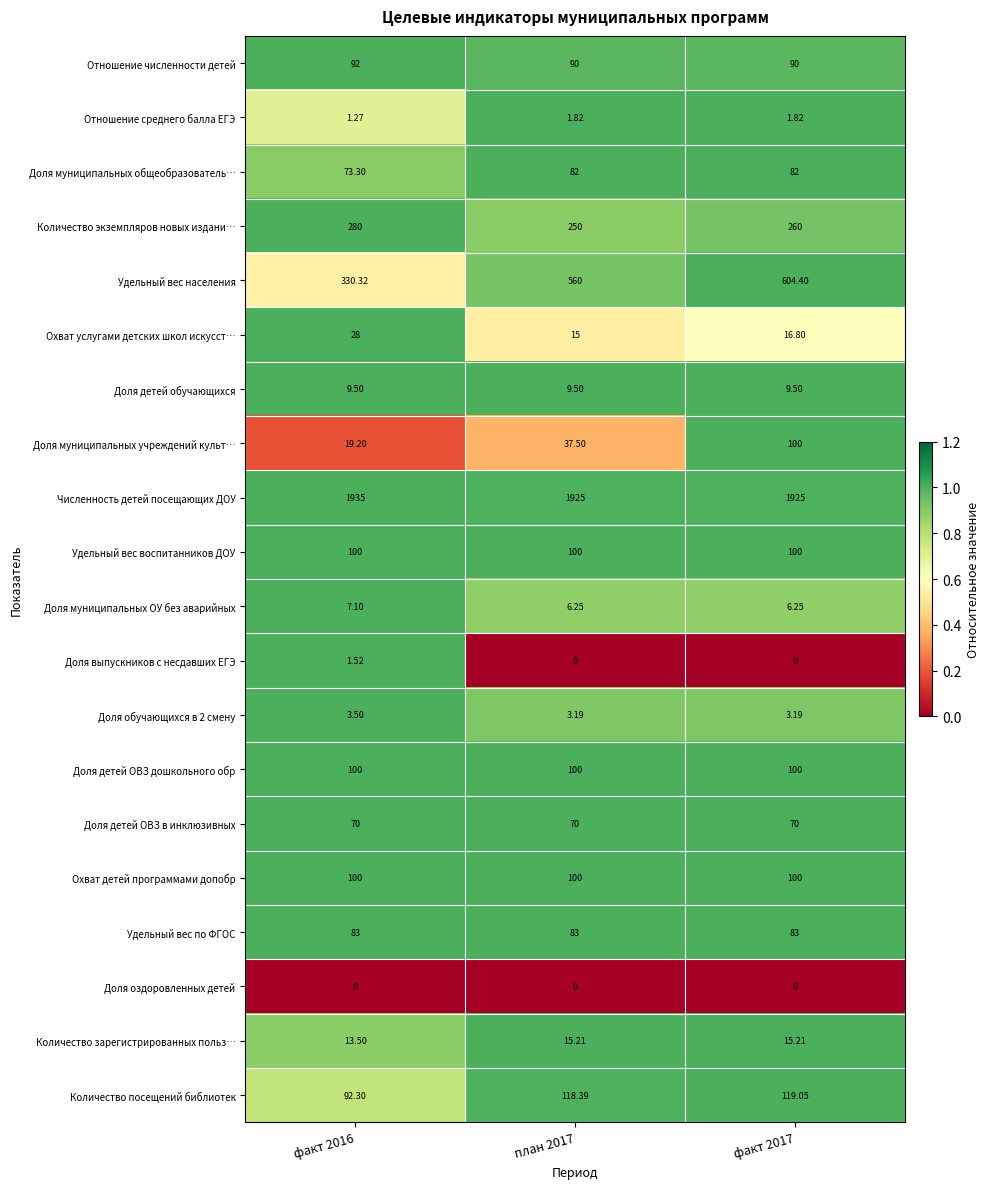

At how many categories does at least one series exceed 0?

3